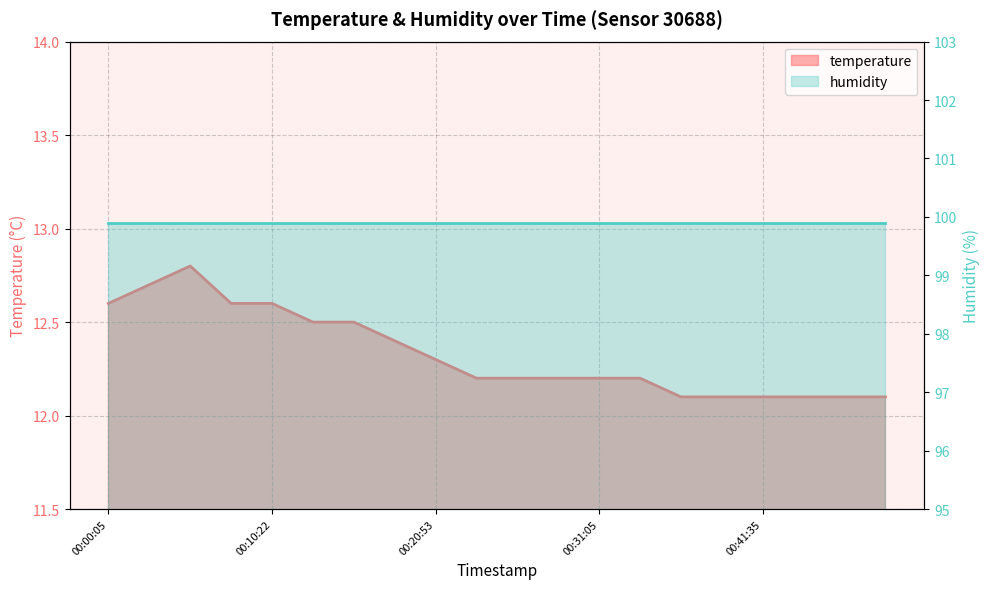

What is the minimum value shown in the chart?

12.1